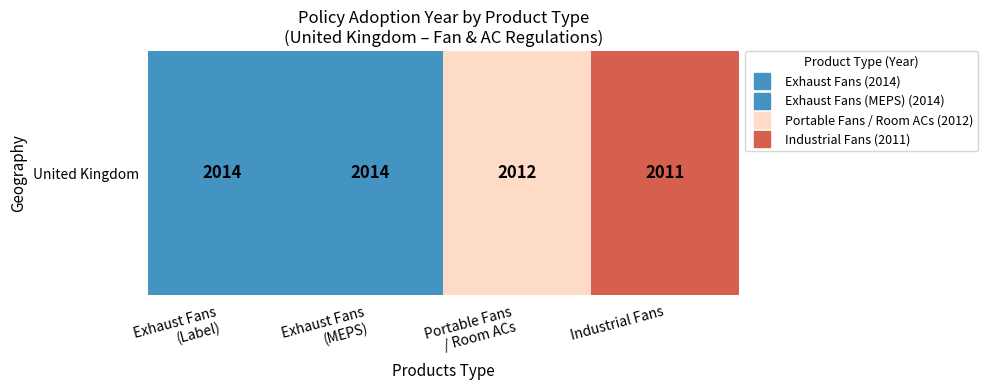

Where is the data nearest to the value 2012?

Portable Fans
/ Room ACs